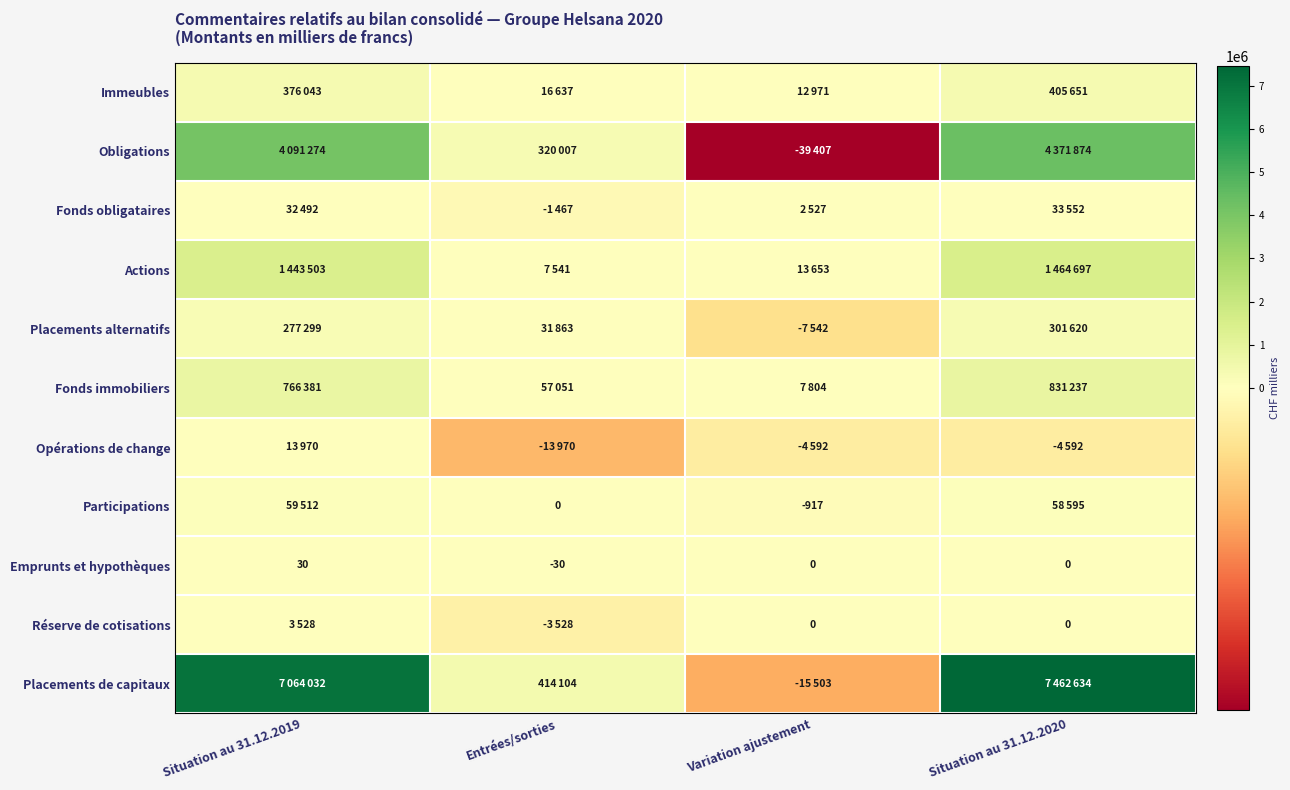

Which category has the highest value in the Emprunts et hypothèques series?

Situation au 31.12.2019